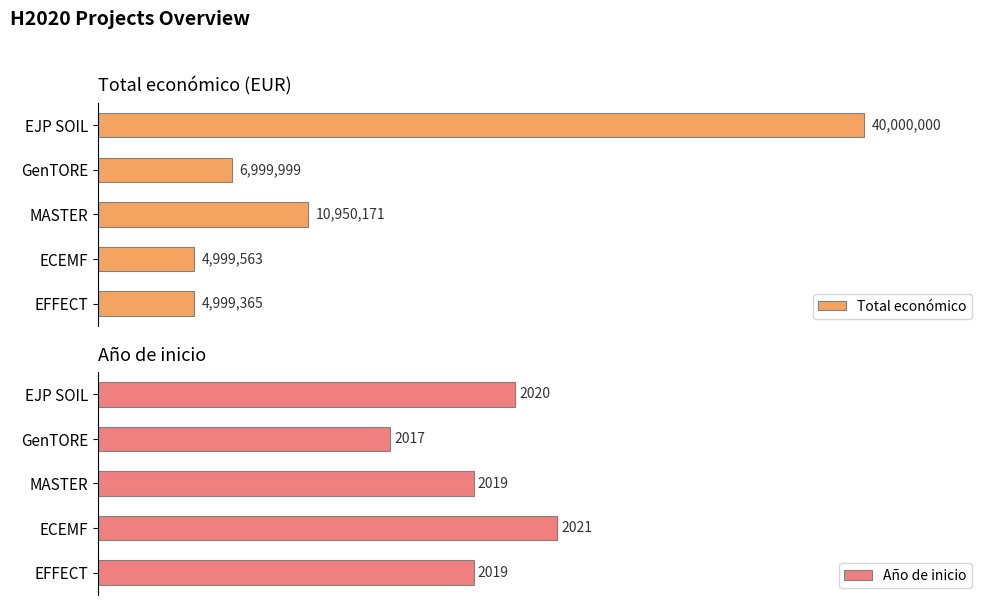

At which label is Total económico closest to 22499682?

MASTER